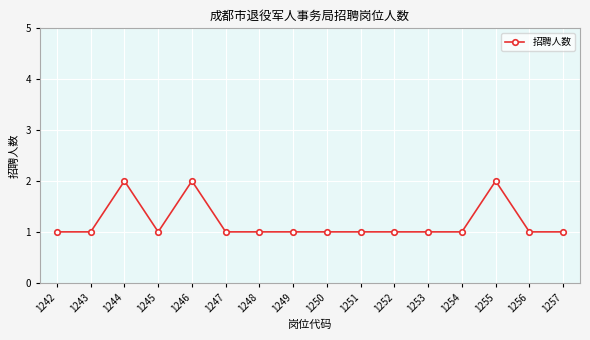

True or false: there are more than 0 points higher than both neighbors.

True